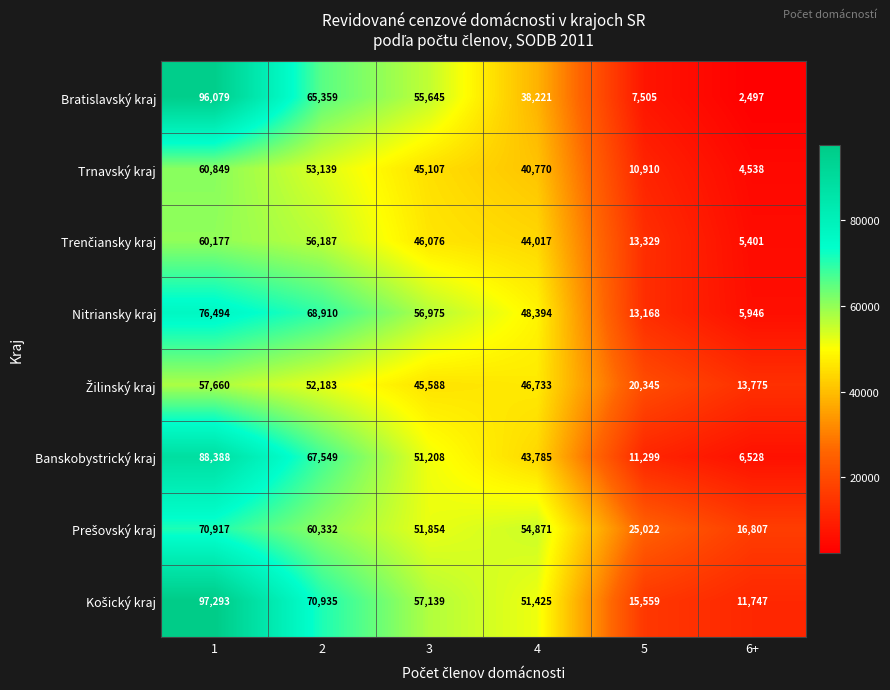

Which series has the largest range (max minus min)?

Bratislavský kraj